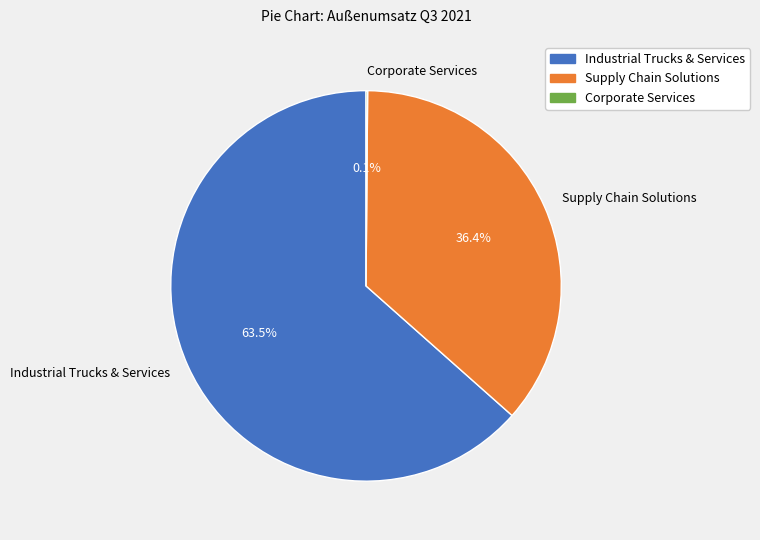

Is the sum of Industrial Trucks & Services and Supply Chain Solutions greater than half?

Yes